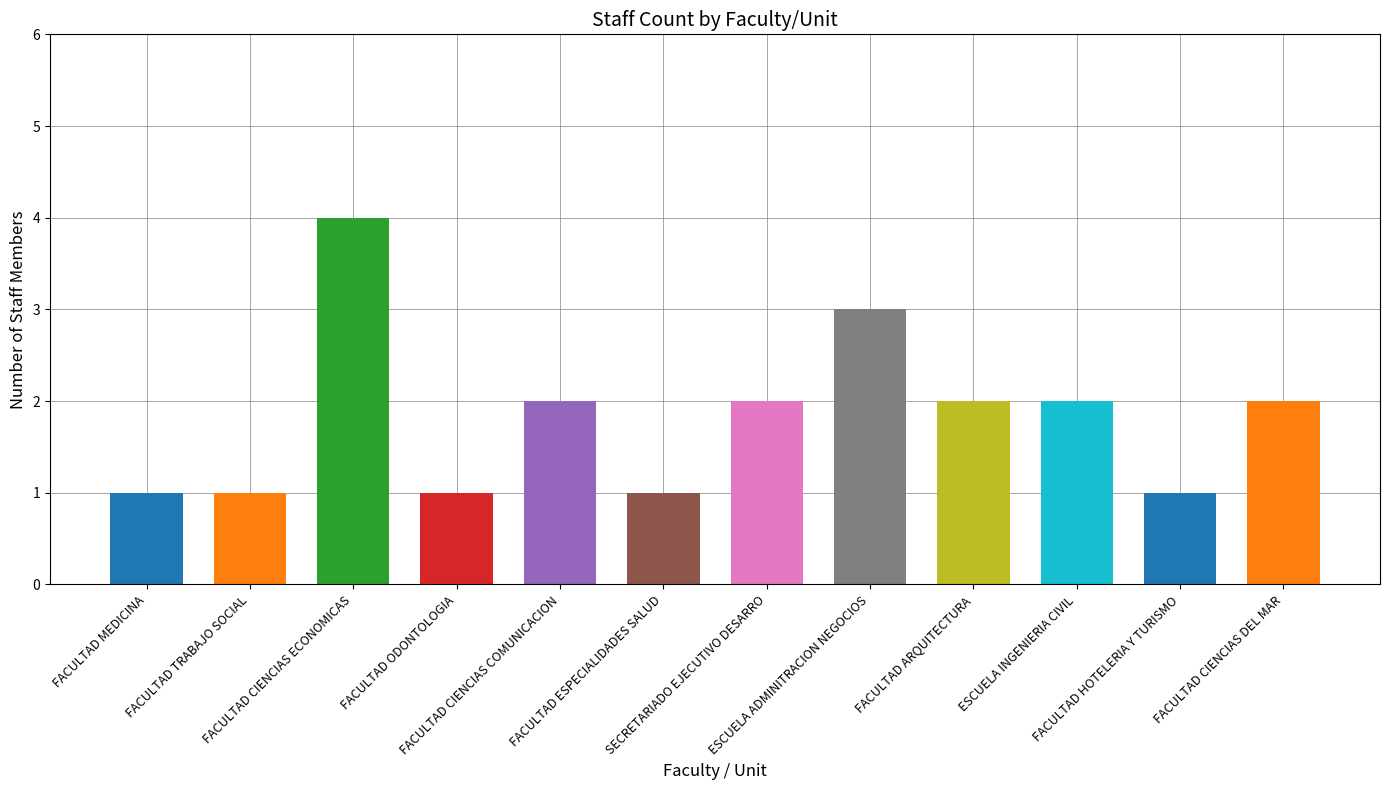

The value at FACULTAD CIENCIAS COMUNICACION is 1. True or false?

False